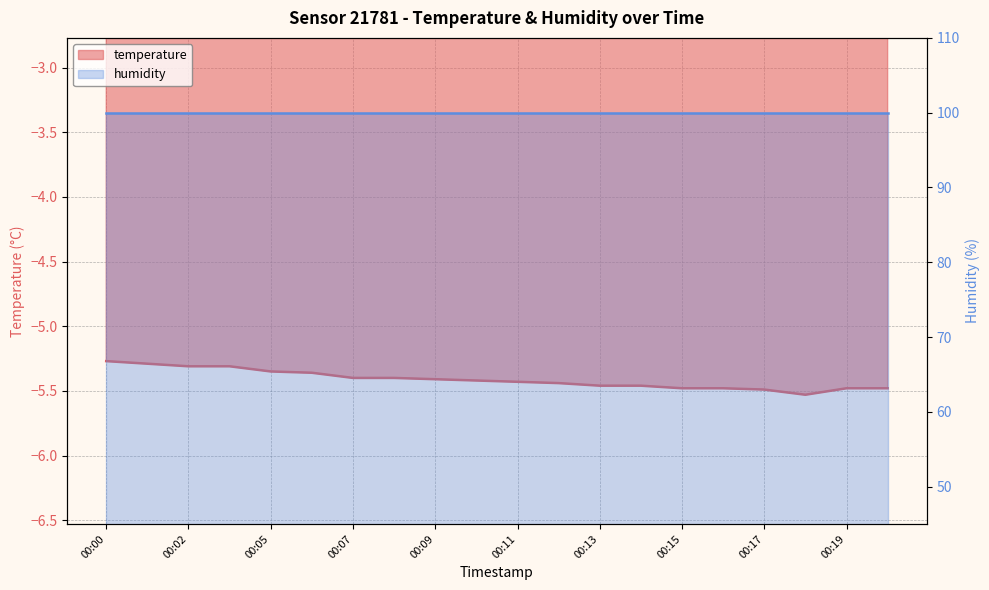

Reading left to right, list all the values displayed in this chart.

00:00=-5.3	00:01=-5.3	00:02=-5.3	00:03=-5.3	00:05=-5.3	00:06=-5.4	00:07=-5.4	00:08=-5.4	00:09=-5.4	00:10=-5.4	00:11=-5.4	00:12=-5.4	00:13=-5.5	00:14=-5.5	00:15=-5.5	00:16=-5.5	00:17=-5.5	00:18=-5.5	00:19=-5.5	00:20=-5.5